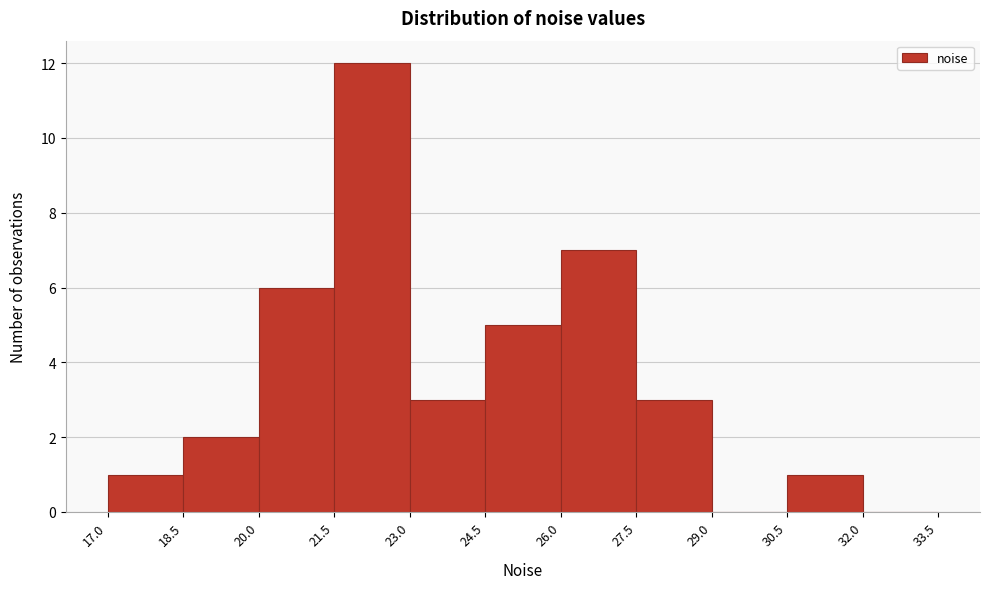

Reading left to right, transcribe this chart: for each bar, give the range it covers on the x-axis and its height. The values are not printed on the chart, so give them approximately, as read against the axis.

17.0 to 18.5: 1
18.5 to 20.0: 2
20.0 to 21.5: 6
21.5 to 23.0: 12
23.0 to 24.5: 3
24.5 to 26.0: 5
26.0 to 27.5: 7
27.5 to 29.0: 3
29.0 to 30.5: 0
30.5 to 32.0: 1
32.0 to 33.5: 0